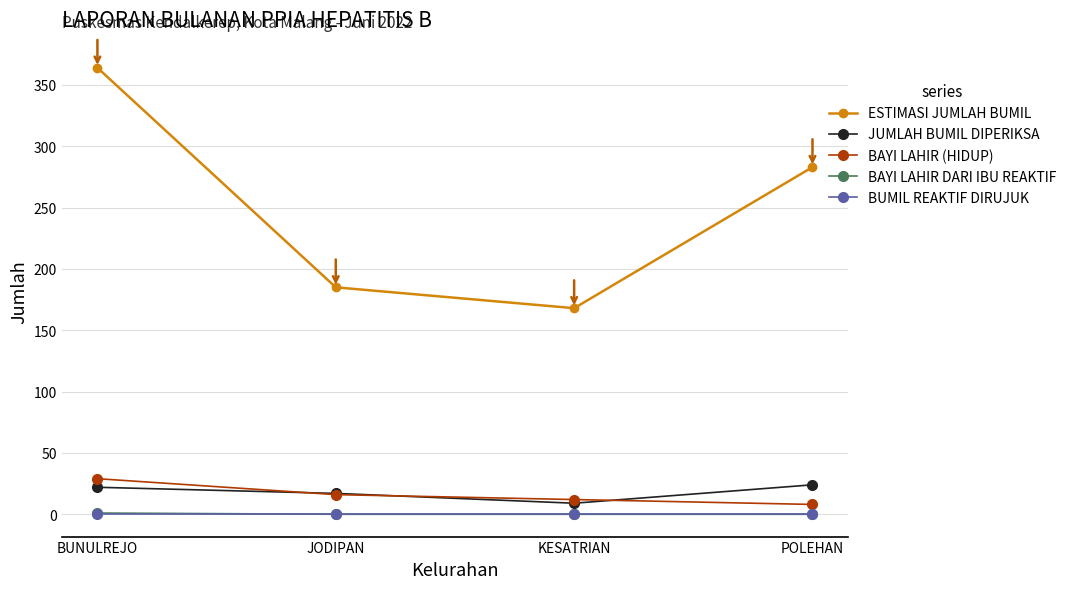

Does the chart display data point markers on the line(s)?

Yes